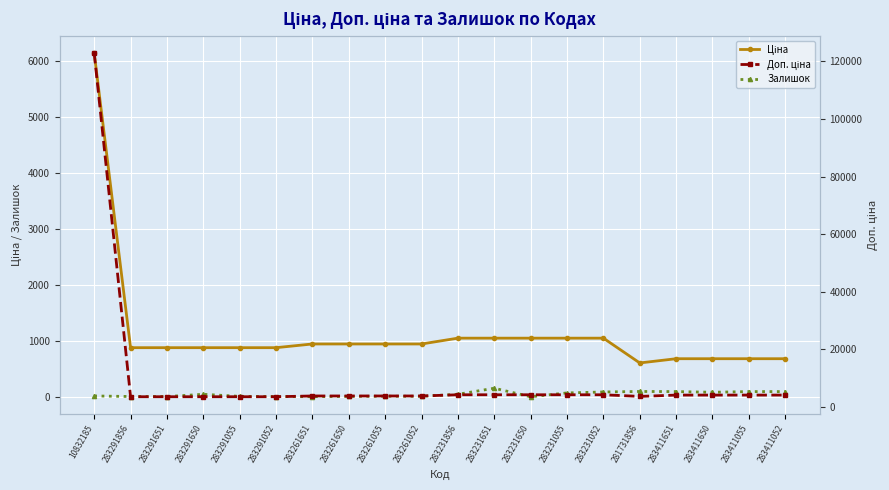

Is this an area chart (filled region under the line)?

No